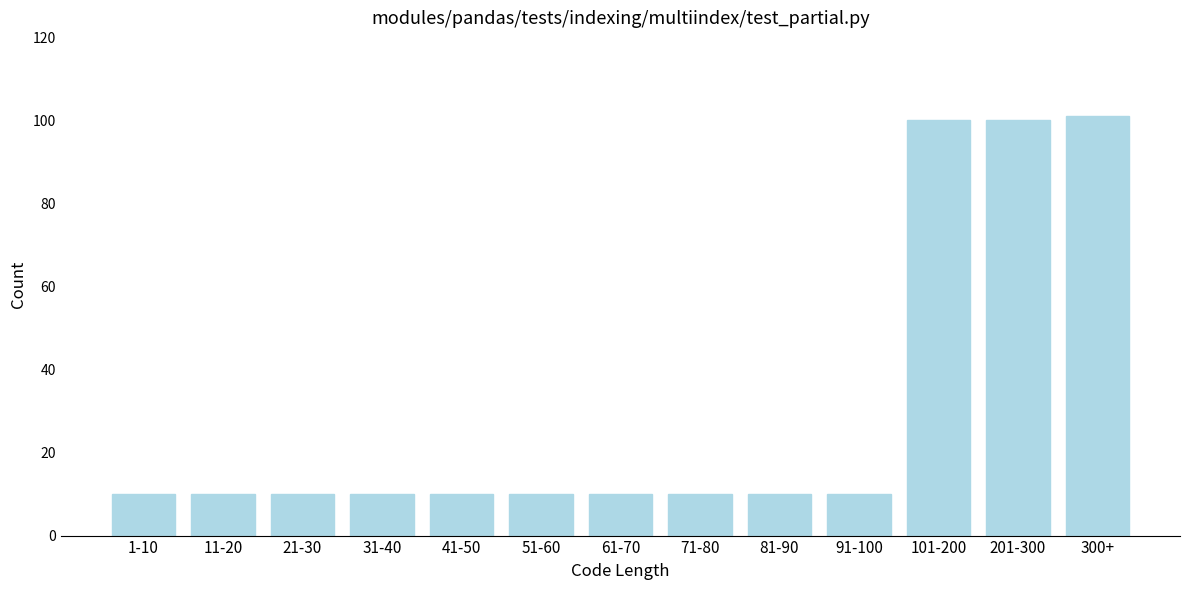

Reading left to right, list all the values displayed in this chart.

10	10	10	10	10	10	10	10	10	10	100	100	101